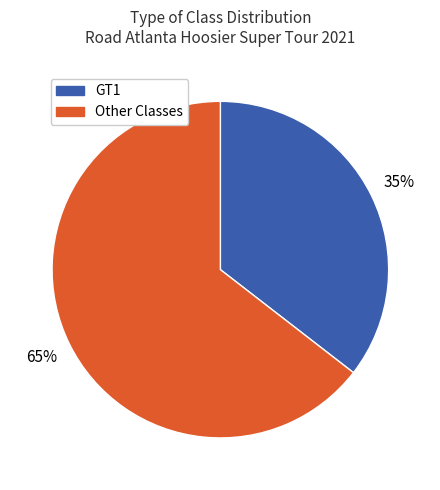

Is there a majority slice in this chart?

Yes